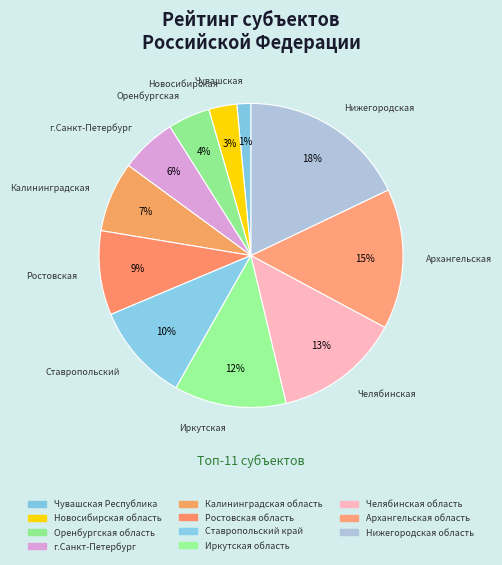

How many slices are in this pie chart?

11